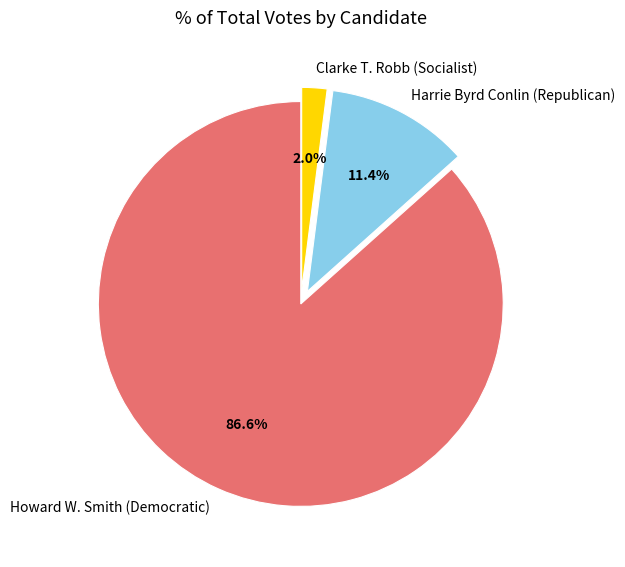

Which slice is the largest?

Howard W. Smith (Democratic)